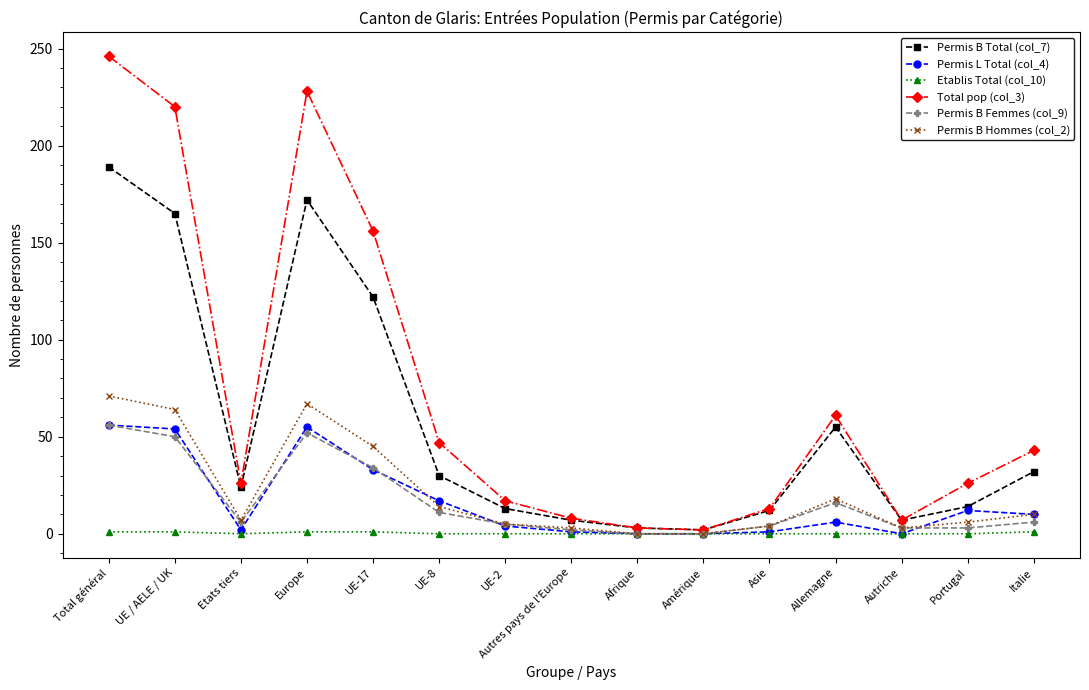

At which category is the sum across all series the highest?

Total général